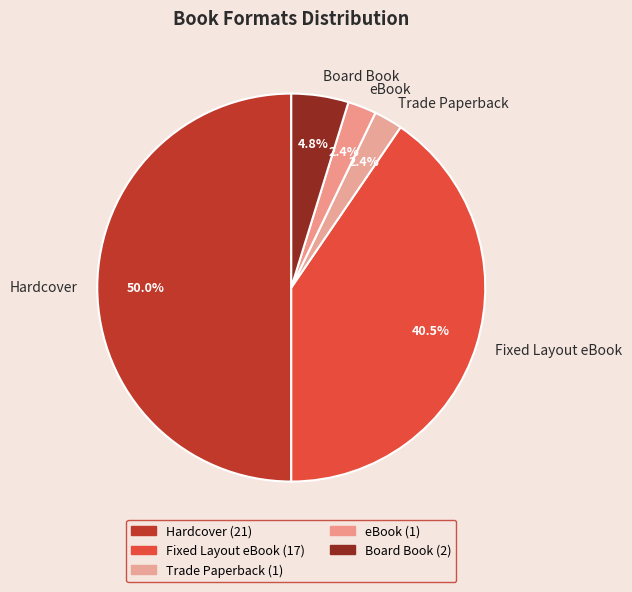

Is it true that Trade Paperback is 22% of the pie?

False